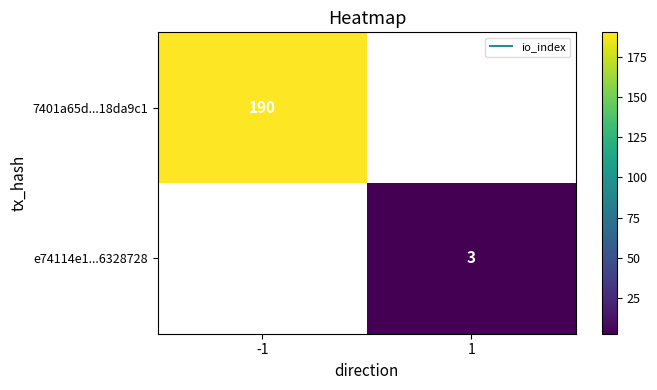

Which series has the largest range (max minus min)?

7401a65d...18da9c1